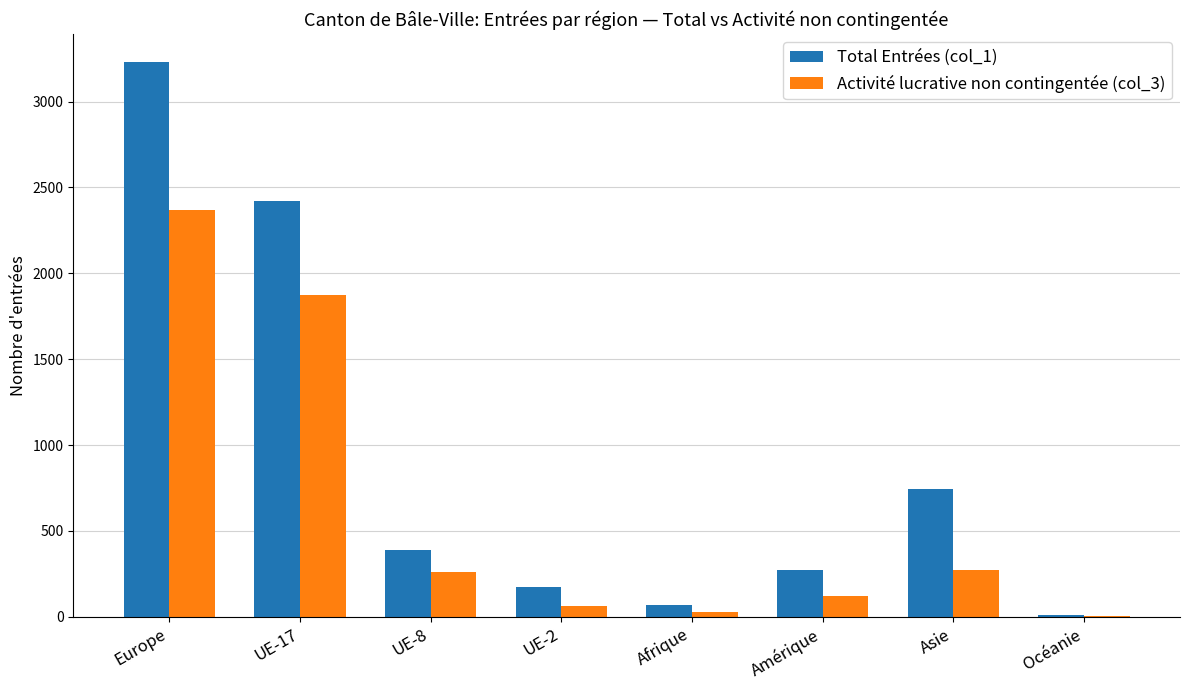

Between Europe and Afrique, which series saw the biggest shift?

Total Entrées (col_1)